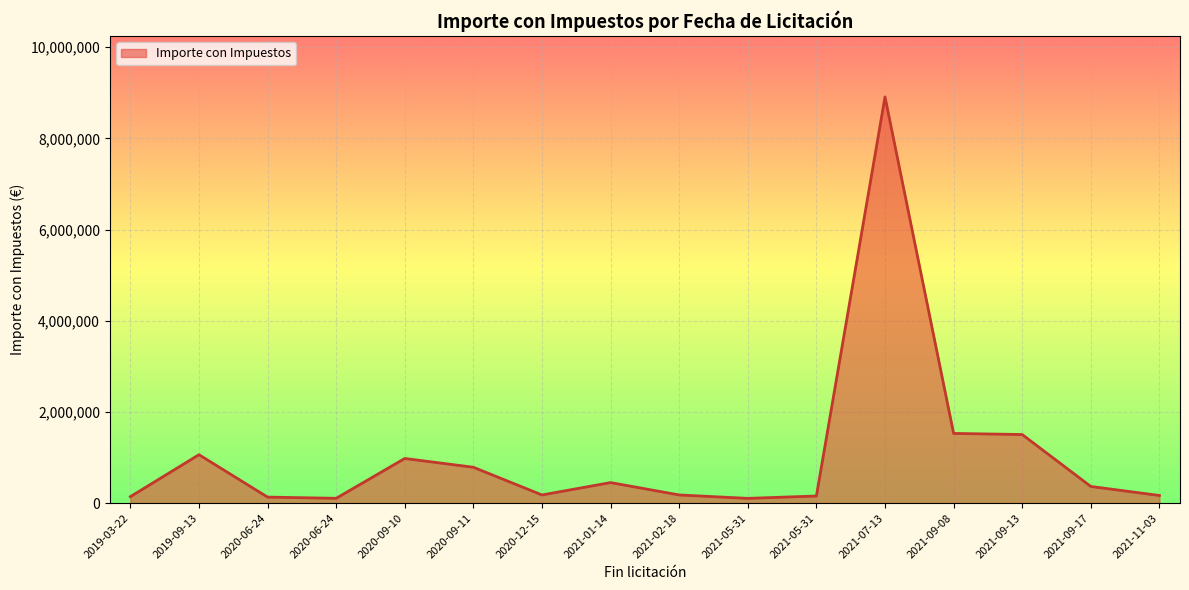

Does the chart have visible grid lines?

Yes